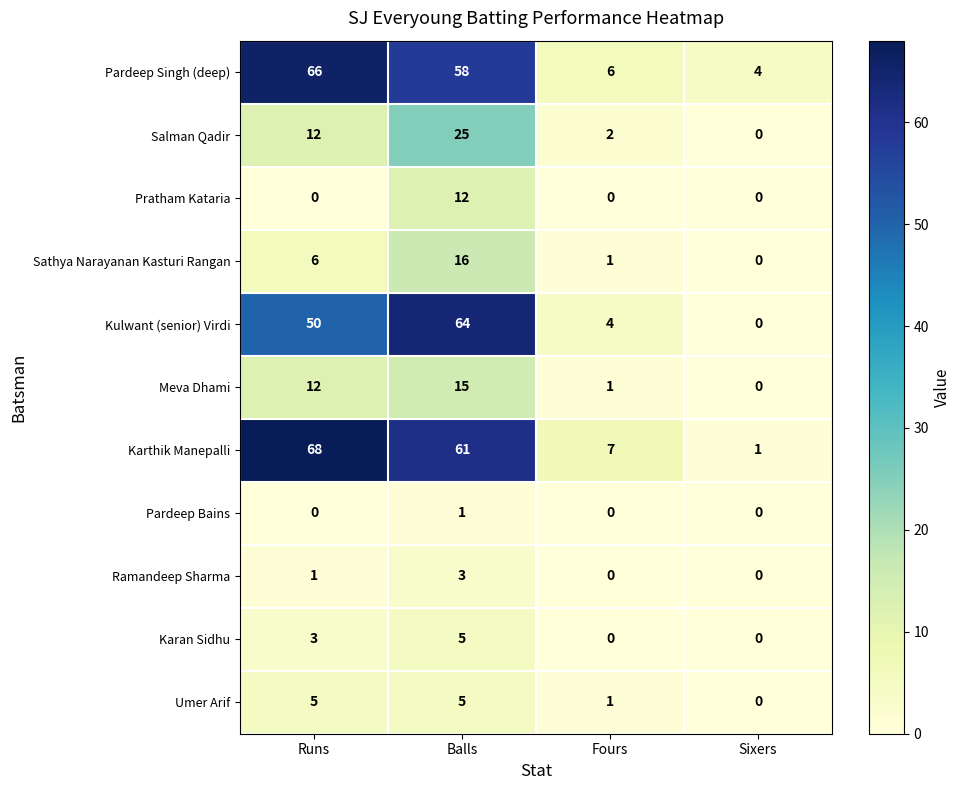

What is the difference between the highest and lowest values at Balls?

63